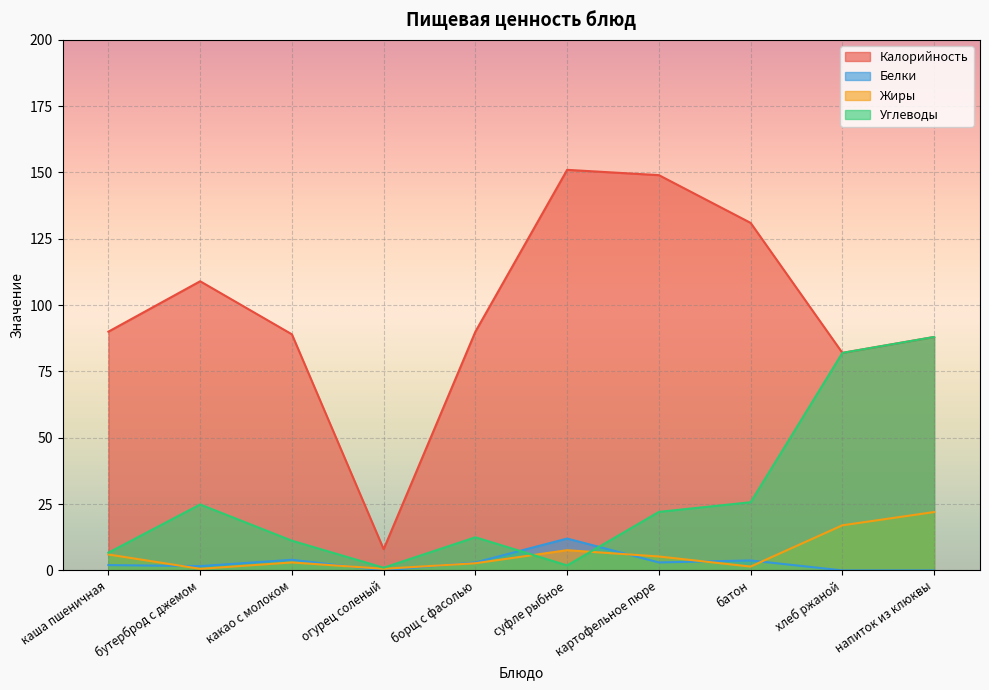

List the labels in order of Калорийность value, smallest first.

огурец соленый, хлеб ржаной, напиток из клюквы, какао с молоком, каша пшеничная, борщ с фасолью, бутерброд с джемом, батон, картофельное пюре, суфле рыбное